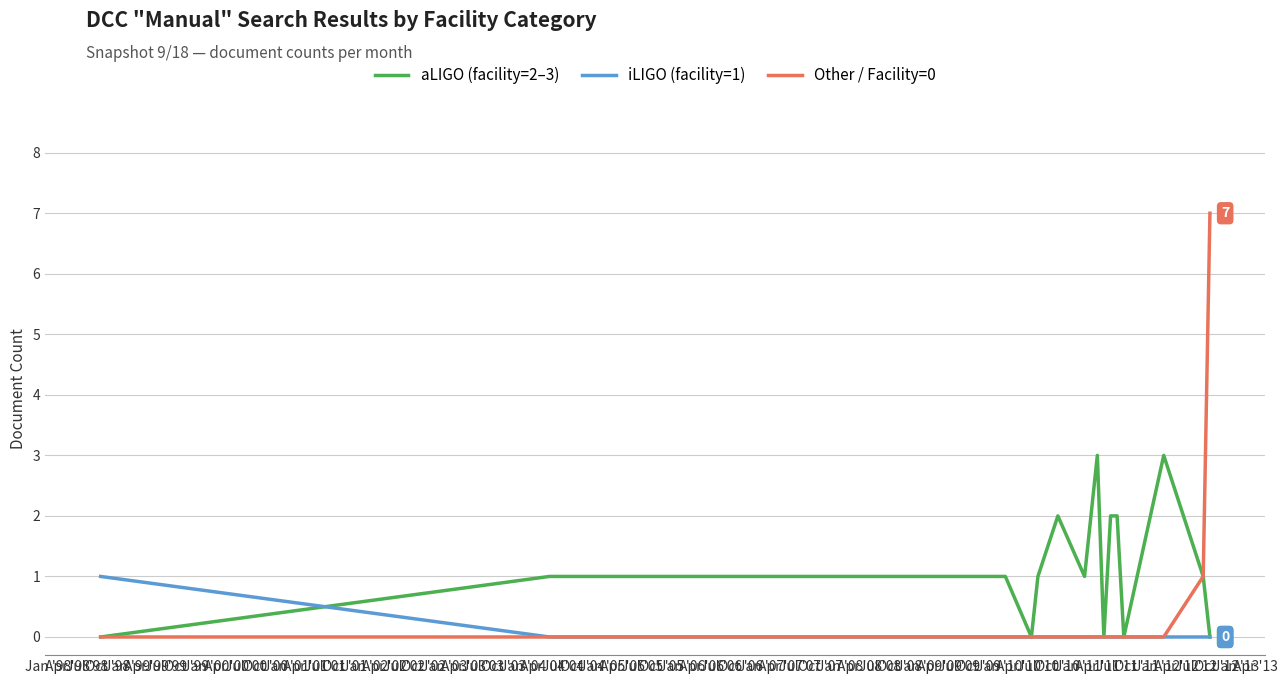

What is the sum of all aLIGO (facility=2–3) values?

22